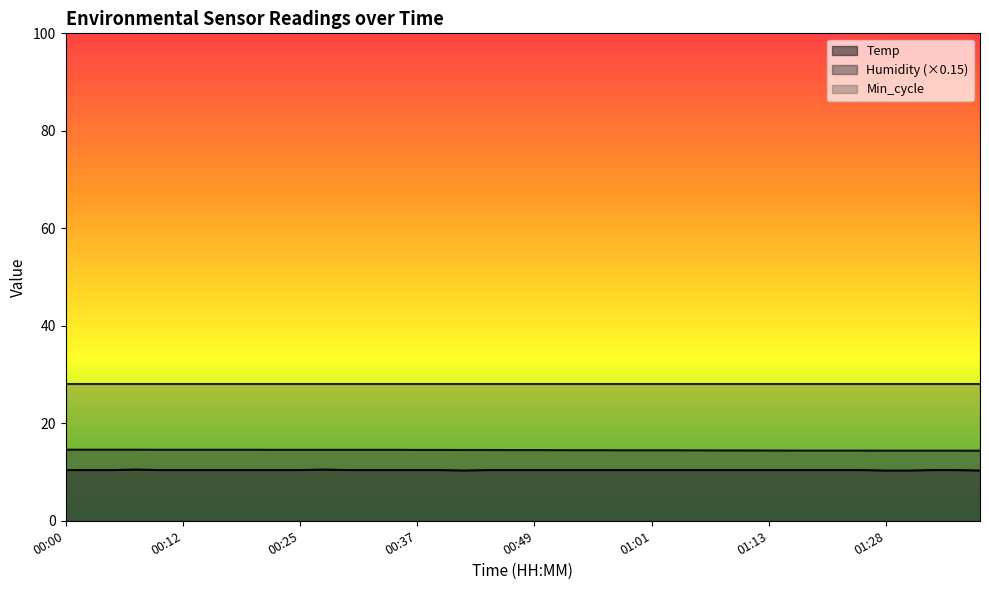

Which series has the largest total across all categories?

Min_cycle